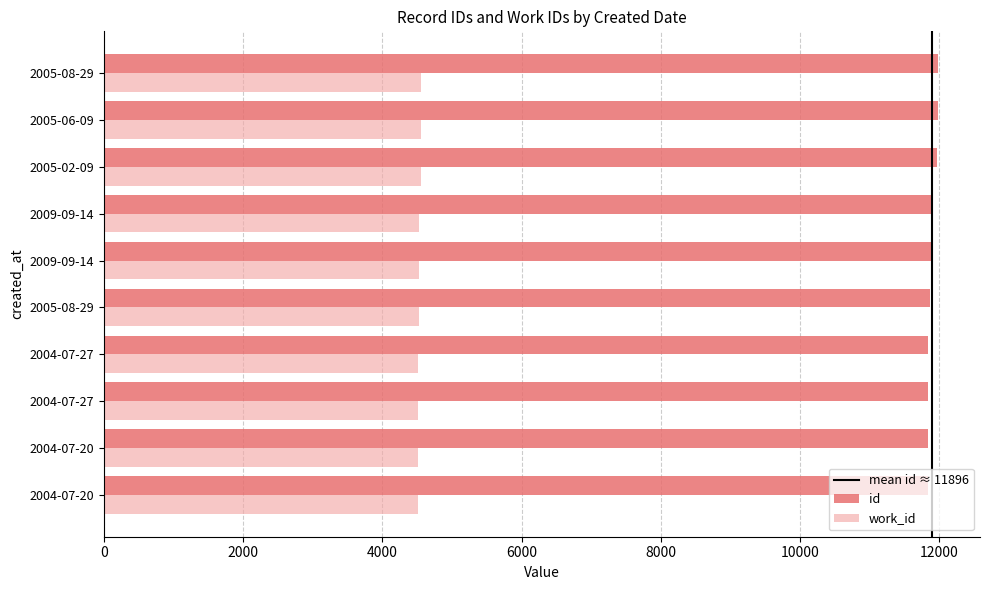

Between 2005-02-09 and 2009-09-14, which is larger?

2005-02-09